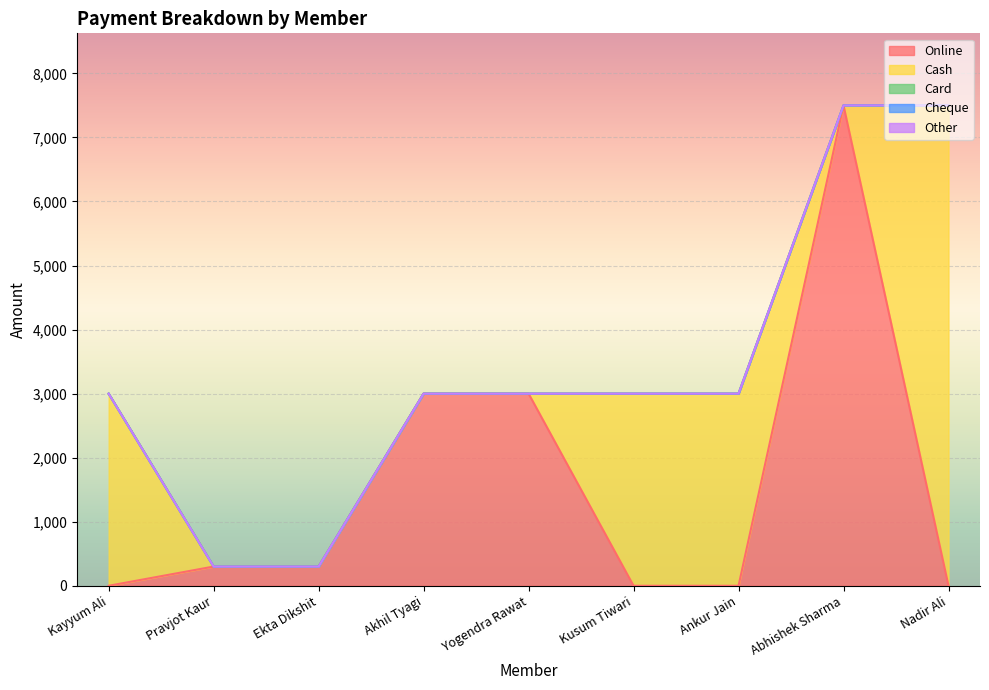

What is the difference between the second highest and minimum values in the Online series?

3000